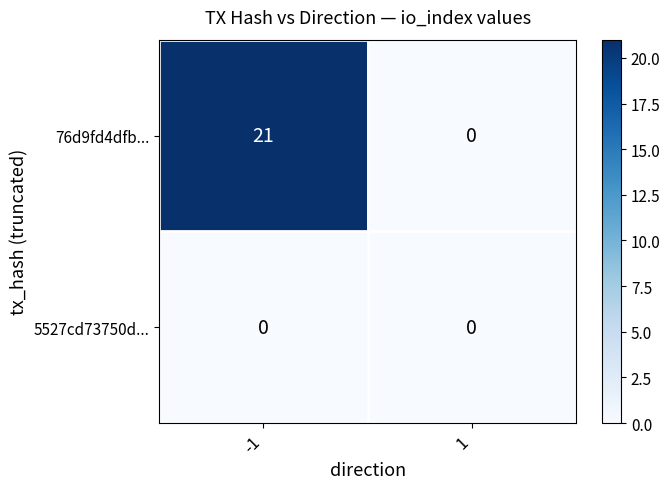

Rank the series by their average value, from highest to lowest.

76d9fd4dfb..., 5527cd73750d...